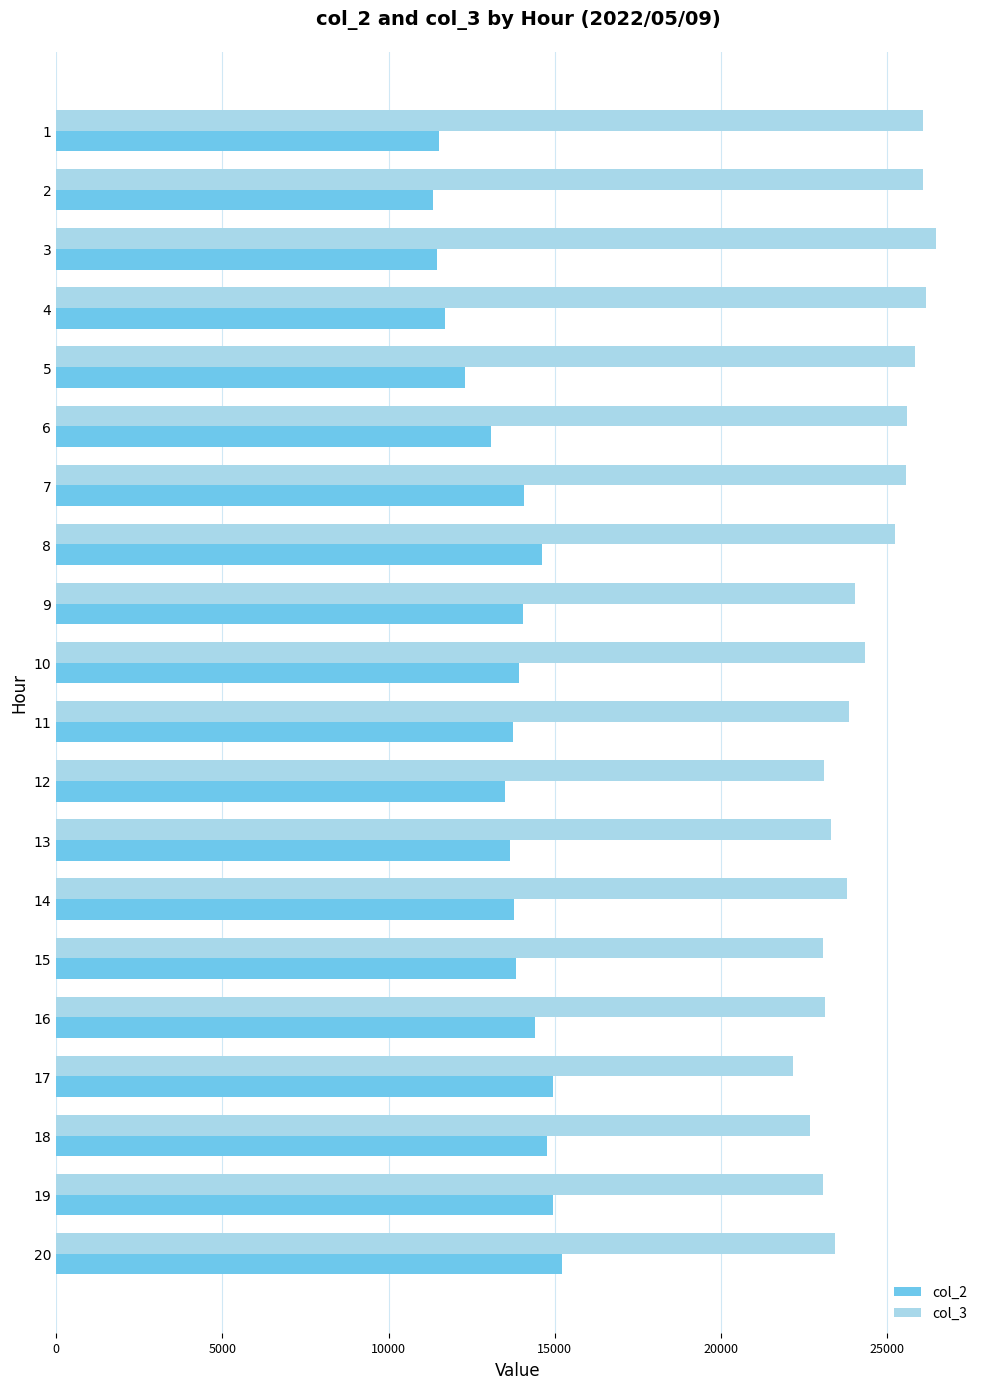

What is the difference between the highest and lowest values at 17?

7225